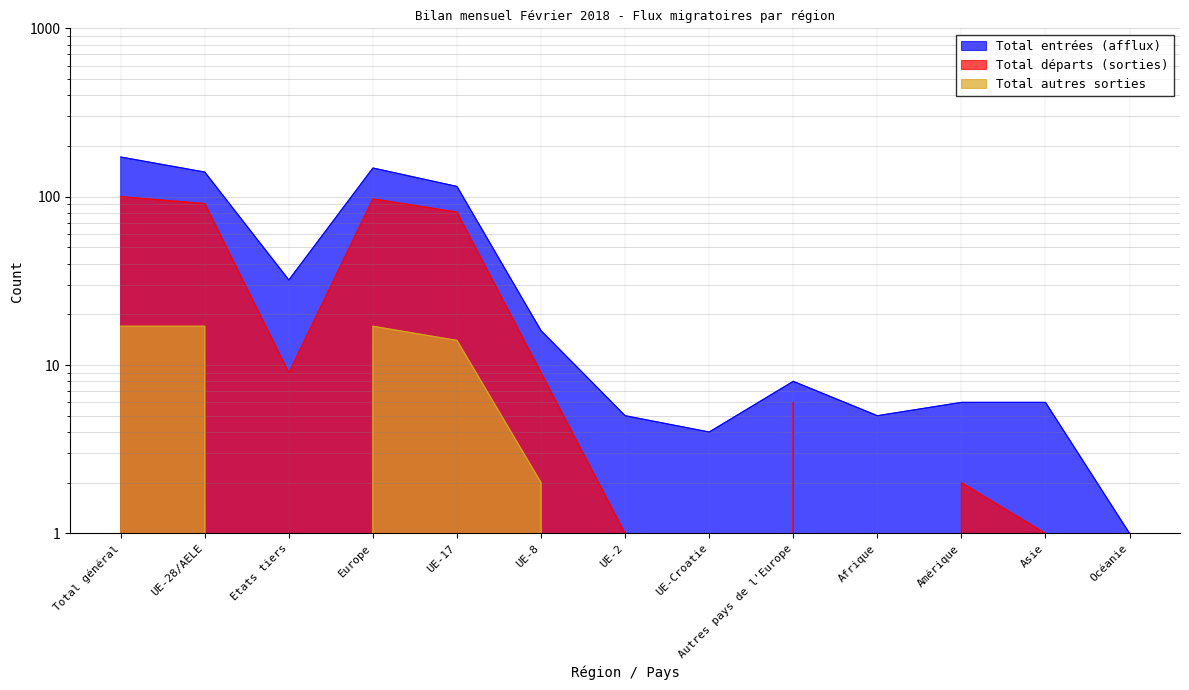

At which label does Total autres sorties reach its minimum?

Etats tiers